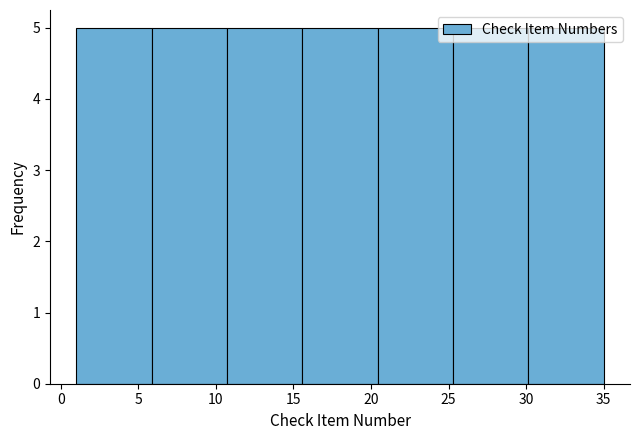

What is the height of the bar covering 25.5 to 30.0 on the x-axis? Neither the bar edges nor the heights are printed on the chart, so give them approximately, as read against the axes.

5